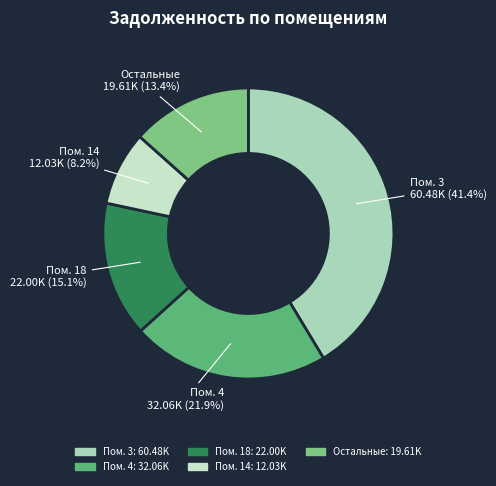

What portion of the pie excludes Пом. 3?

58.6%